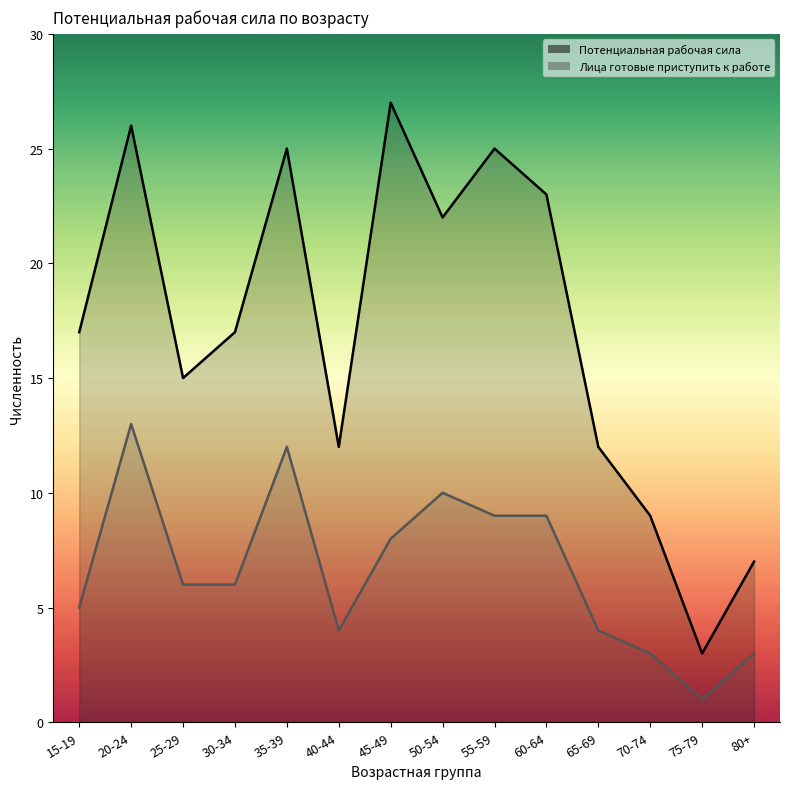

List the labels in order of Лица готовые приступить к работе value, smallest first.

75-79, 70-74, 80+, 40-44, 65-69, 15-19, 25-29, 30-34, 45-49, 55-59, 60-64, 50-54, 35-39, 20-24